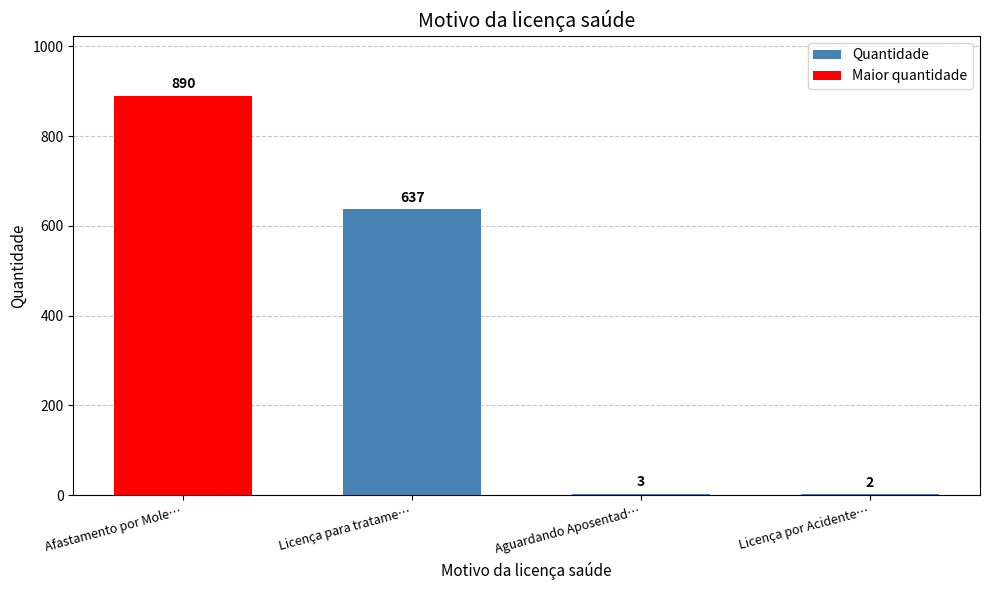

Reading left to right, what are all the values shown in this chart?

890	637	3	2